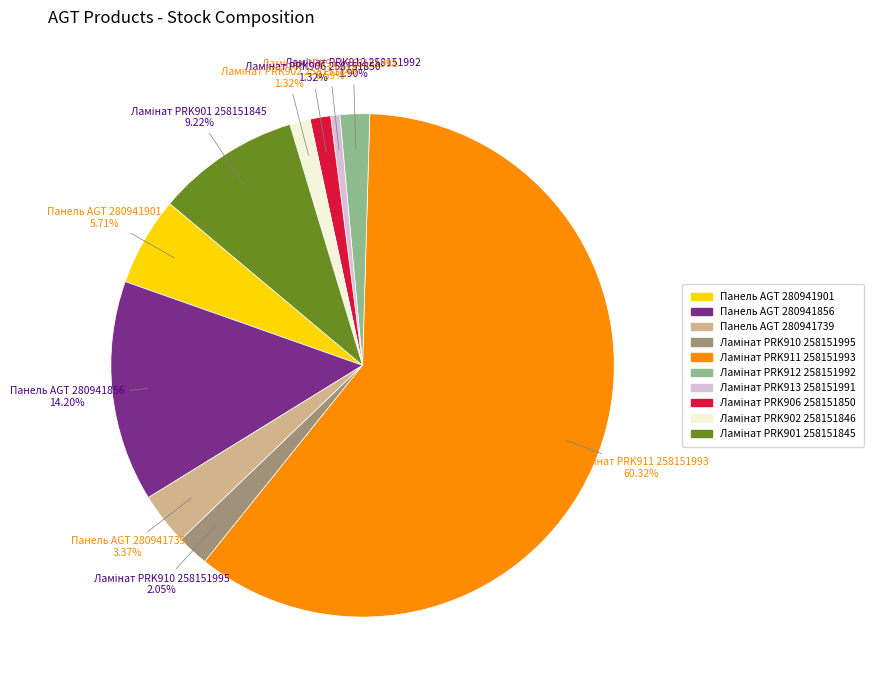

Is there a majority slice in this chart?

Yes